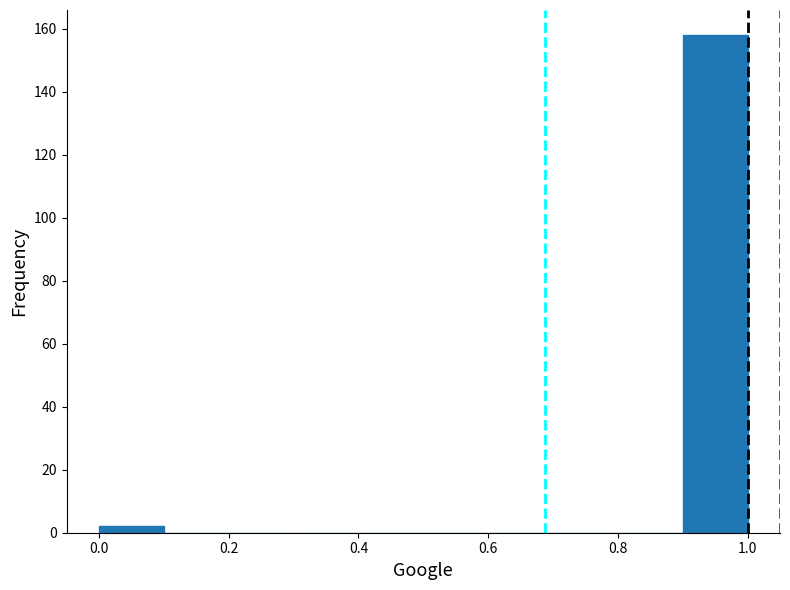

Reading left to right, list every bar in this chart as the range it spans on the x-axis followed by its height. The values are not printed on the chart, so give them approximately, as read against the axis.

0.0 to 0.1: 2
0.1 to 0.2: 0
0.2 to 0.3: 0
0.3 to 0.4: 0
0.4 to 0.5: 0
0.5 to 0.6: 0
0.6 to 0.7: 0
0.7 to 0.8: 0
0.8 to 0.9: 0
0.9 to 1.0: 158